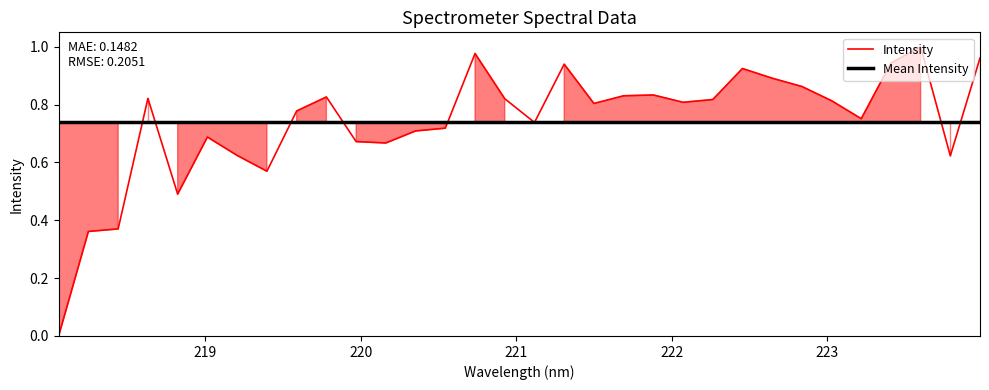

Reading right to left, list all the values displayed in this chart.

223.9802=1.0	223.7895=0.6	223.5987=1.0	223.408=0.9	223.2172=0.8	223.0264=0.8	222.8355=0.9	222.6447=0.9	222.4538=0.9	222.263=0.8	222.0721=0.8	221.8812=0.8	221.6902=0.8	221.4993=0.8	221.3083=0.9	221.1174=0.7	220.9264=0.8	220.7354=1.0	220.5444=0.7	220.3533=0.7	220.1623=0.7	219.9712=0.7	219.7801=0.8	219.589=0.8	219.3979=0.6	219.2067=0.6	219.0156=0.7	218.8244=0.5	218.6332=0.8	218.442=0.4	218.2508=0.4	218.0596=0.0